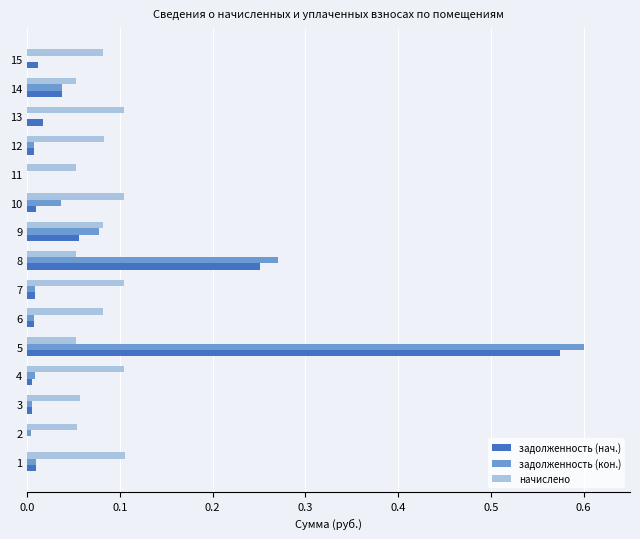

The value of задолженность (кон.) at 6 is 0.0. True or false?

True